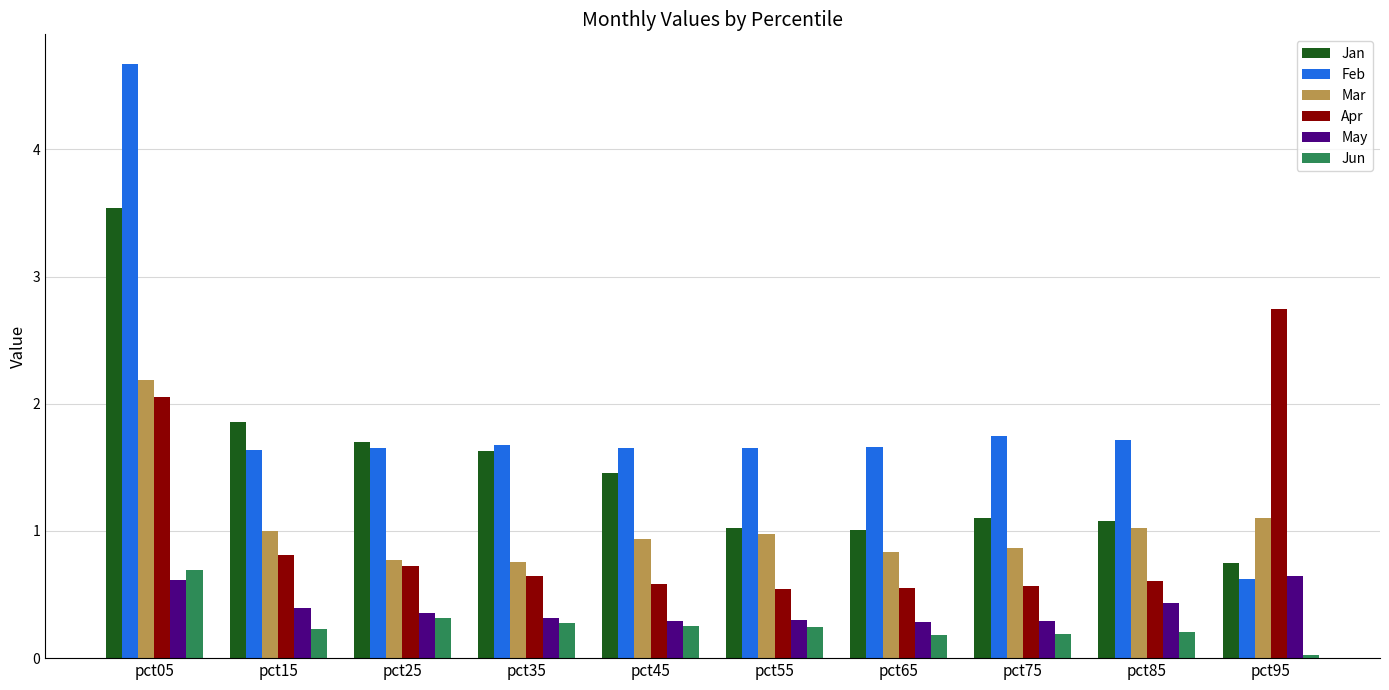

How many bars are there in each group?

6